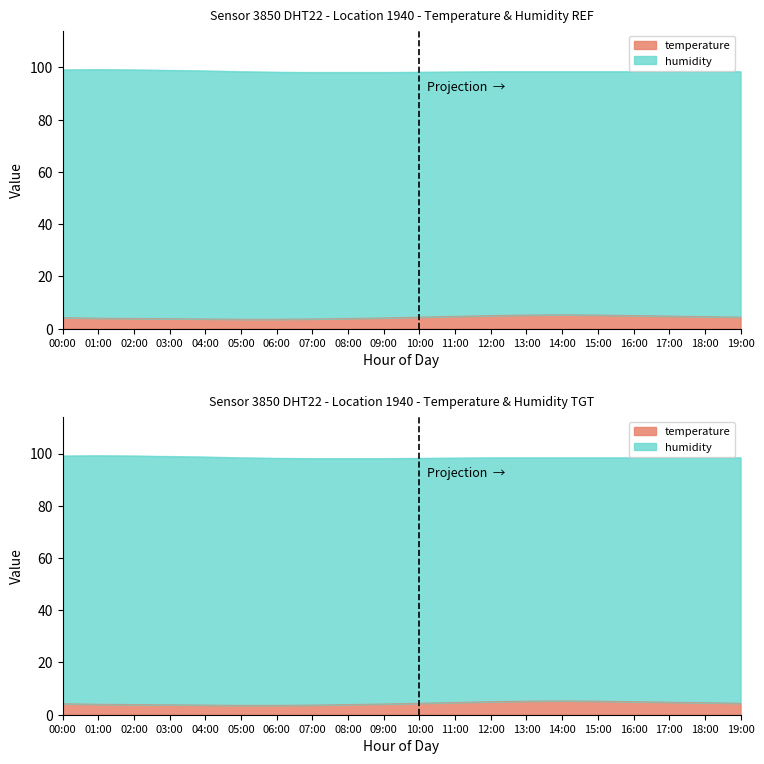

Does the chart have visible grid lines?

No